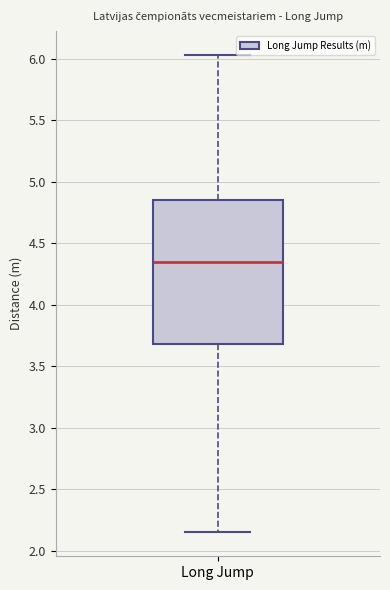

Where does the median line of the box for Long Jump sit on the y-axis? The values are not printed on the chart, so give them approximately, as read against the axis.

4.35